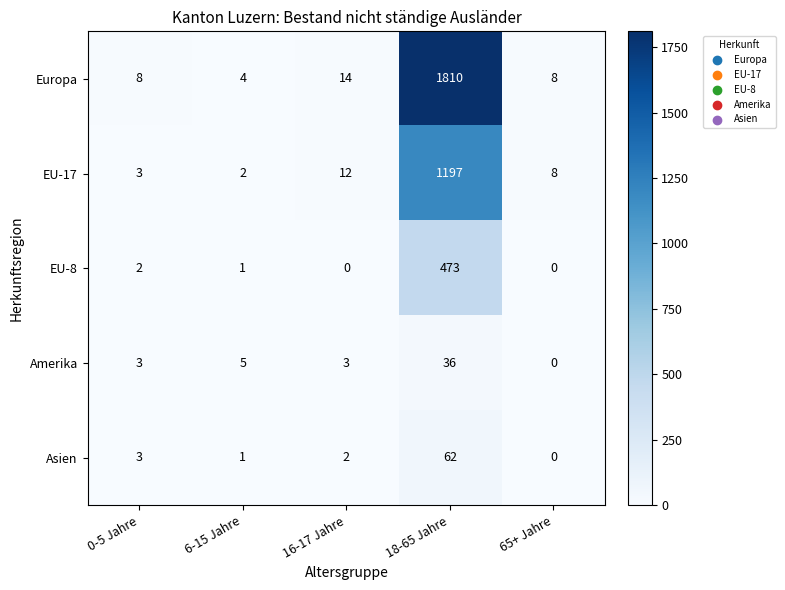

How many categories are shown in the chart?

5